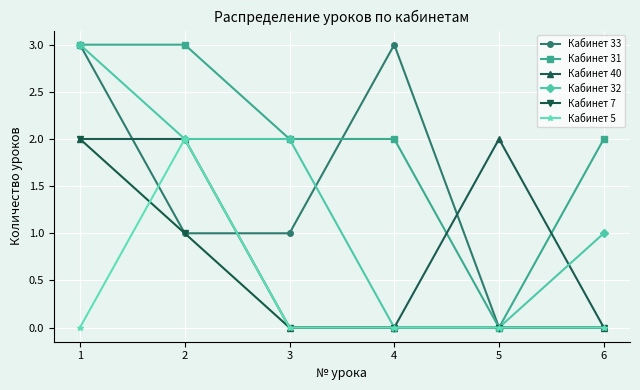

What is the spread (max minus min) of values at 5?

2